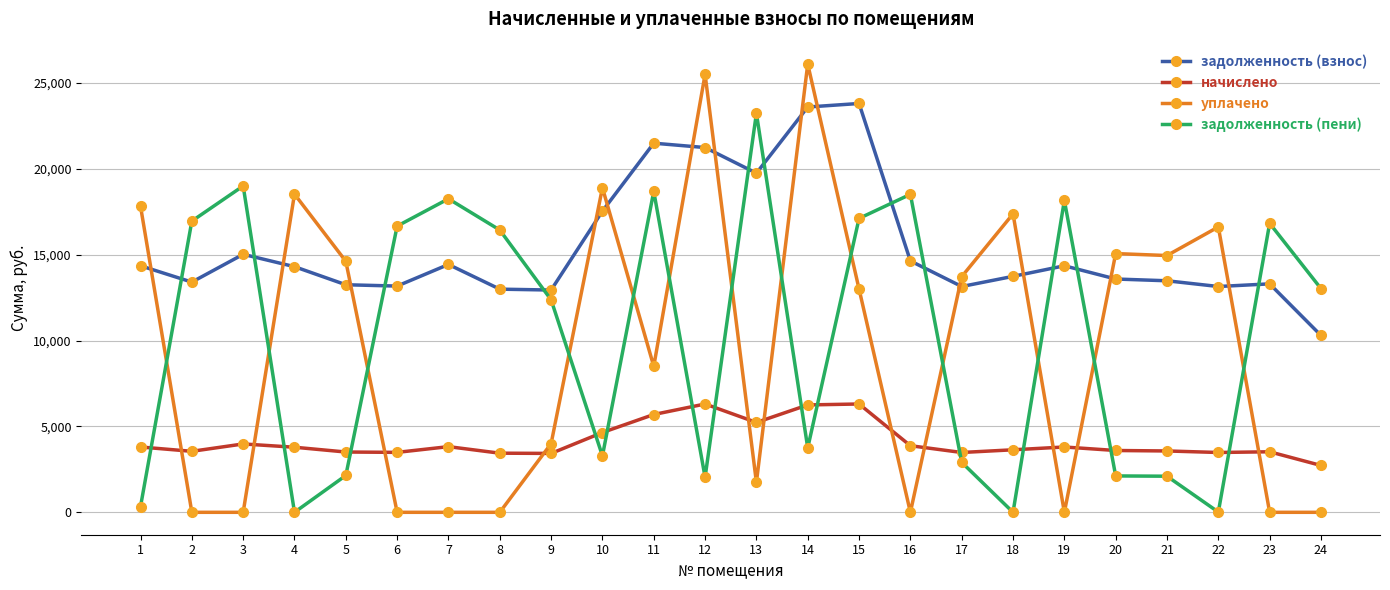

What are all the series names shown in the legend?

задолженность (взнос), начислено, уплачено, задолженность (пени)